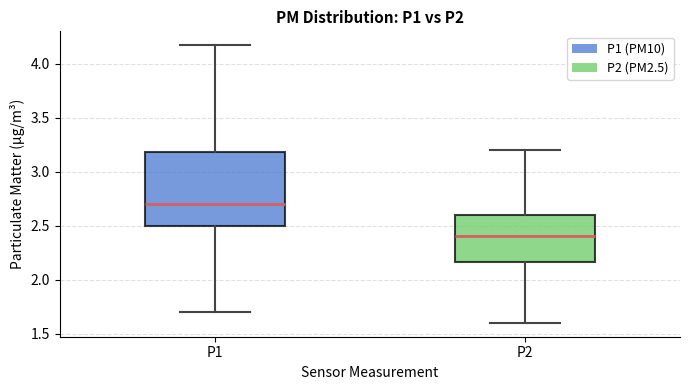

Reading left to right, read every box against the y-axis: the position of its median line, the range the box covers, and the ends of its whiskers. The values are not printed on the chart, so give them approximately, as read against the axis.

P1: median 2.70, box 2.50 to 3.20, whiskers 1.70 to 4.15
P2: median 2.40, box 2.15 to 2.60, whiskers 1.60 to 3.20